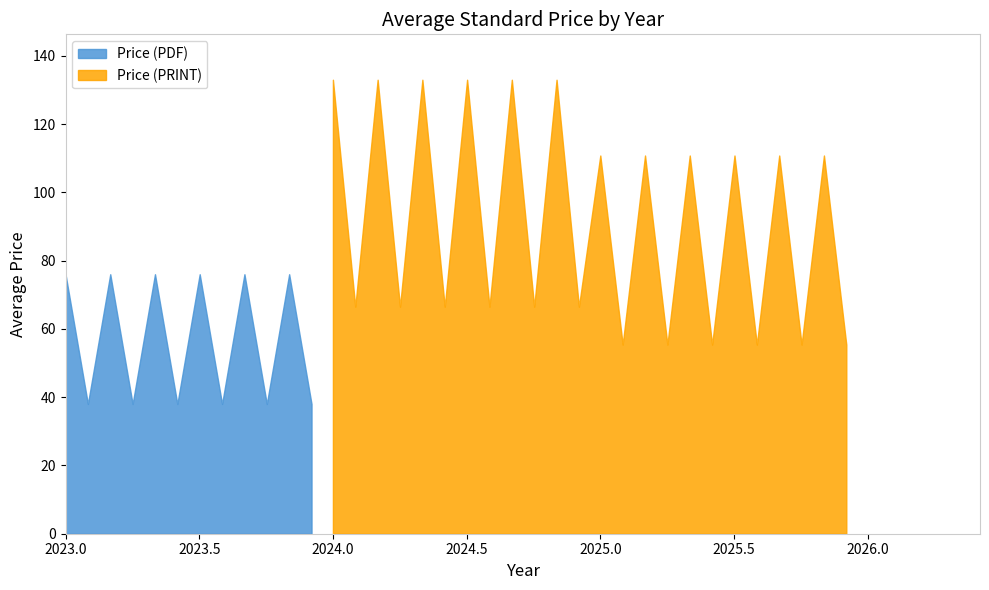

Rank the categories by Price (PDF) value from lowest to highest.

6, 19, 4, 5, 8, 20, 21, 22, 23, 30, 36, 12, 10, 1, 35, 24, 33, 25, 26, 9, 0, 3, 7, 14, 15, 16, 17, 18, 27, 28, 29, 32, 37, 2, 31, 34, 13, 11